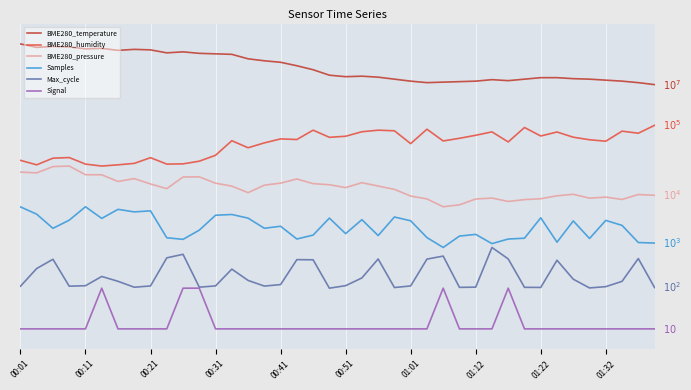

What is the minimum value for Max_cycle?

1.0